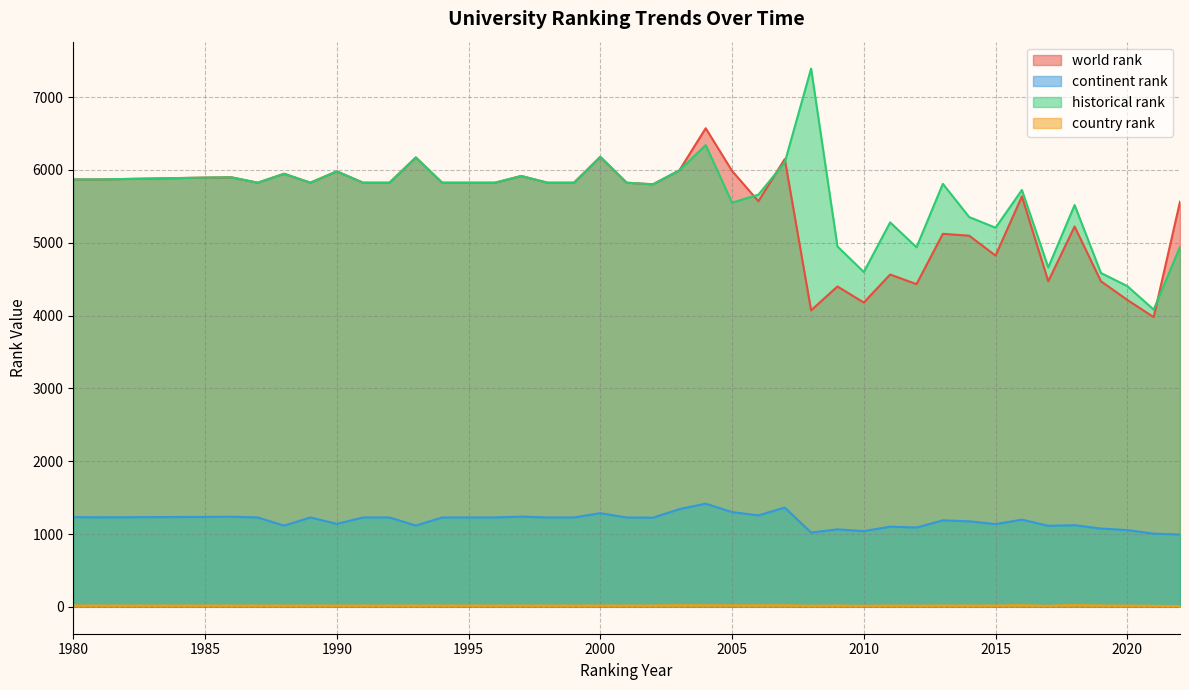

Which series changed the most between 2015 and 2019?

historical rank